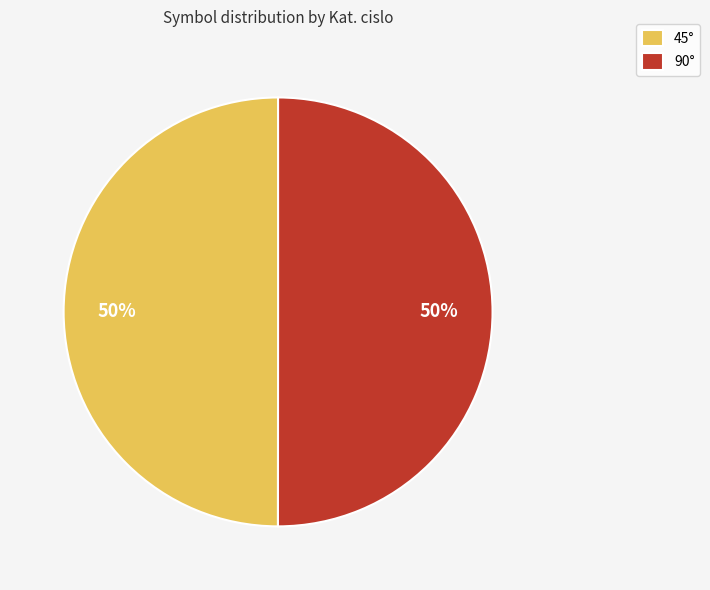

To the nearest percent, what is the average slice percentage?

50%